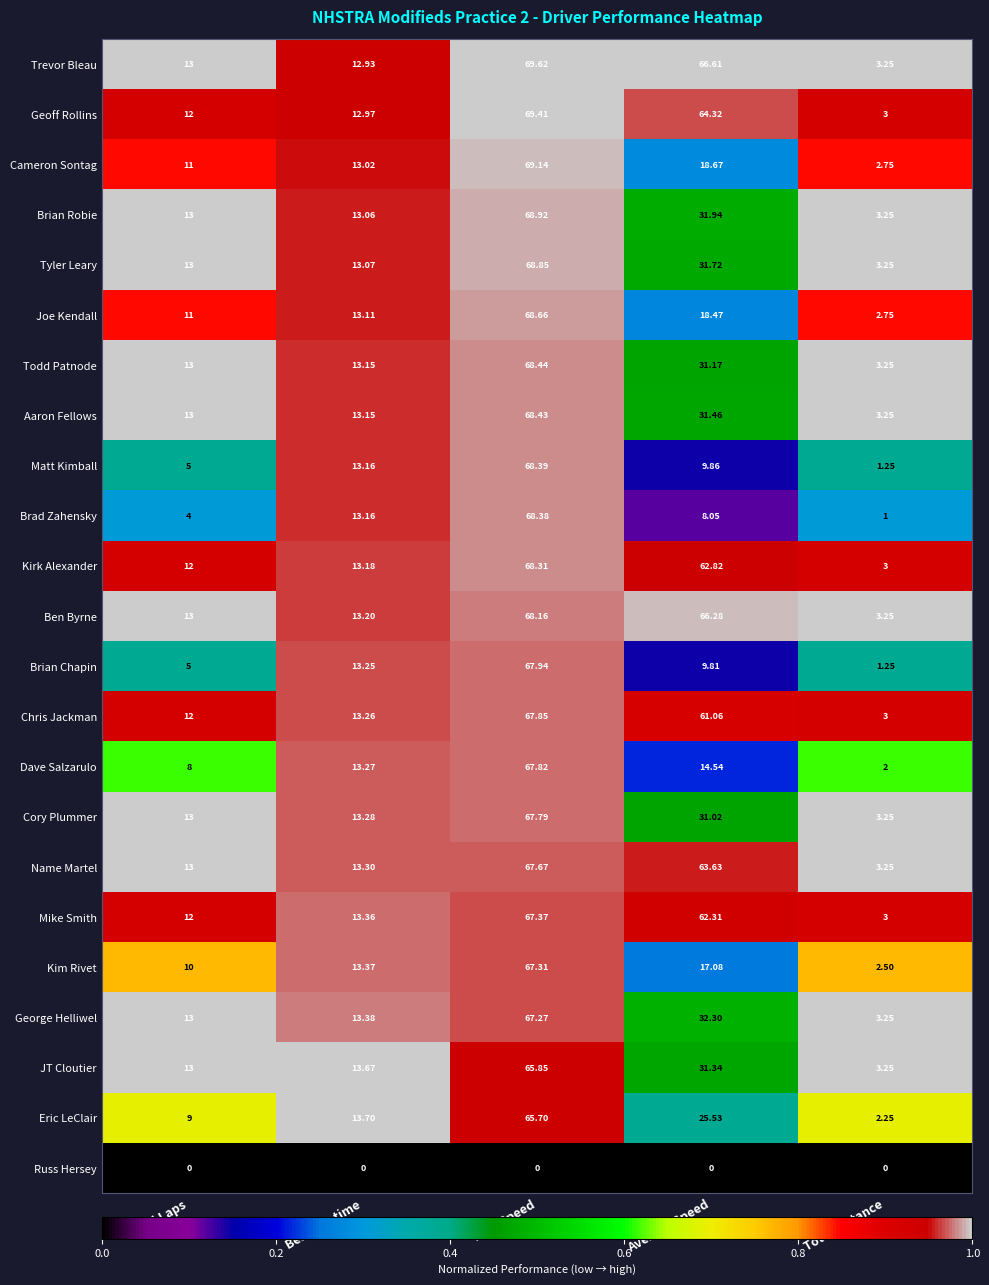

Count the number of categories in the chart.

5